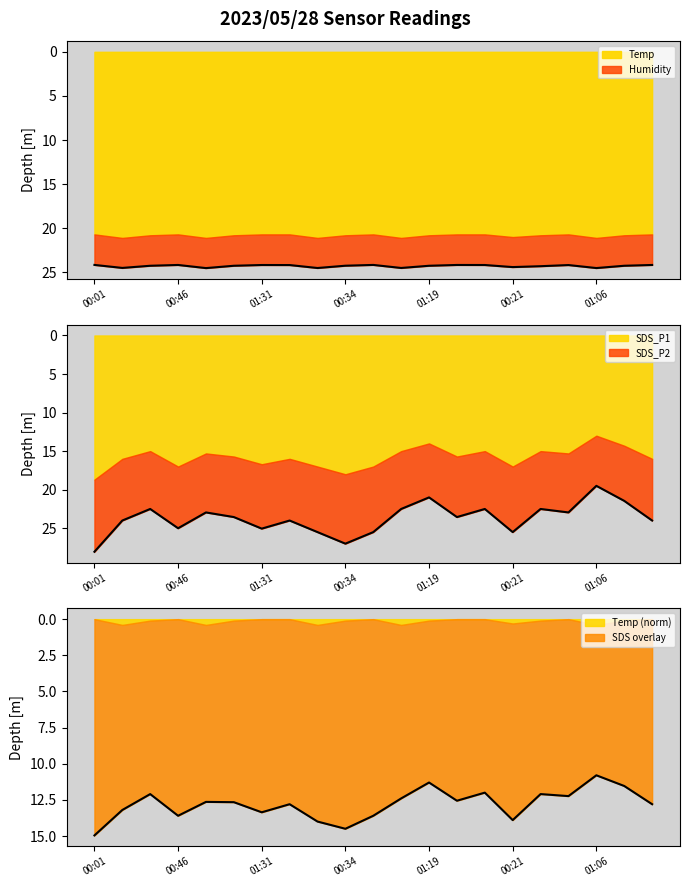

What is the maximum value shown in the chart?

28.1